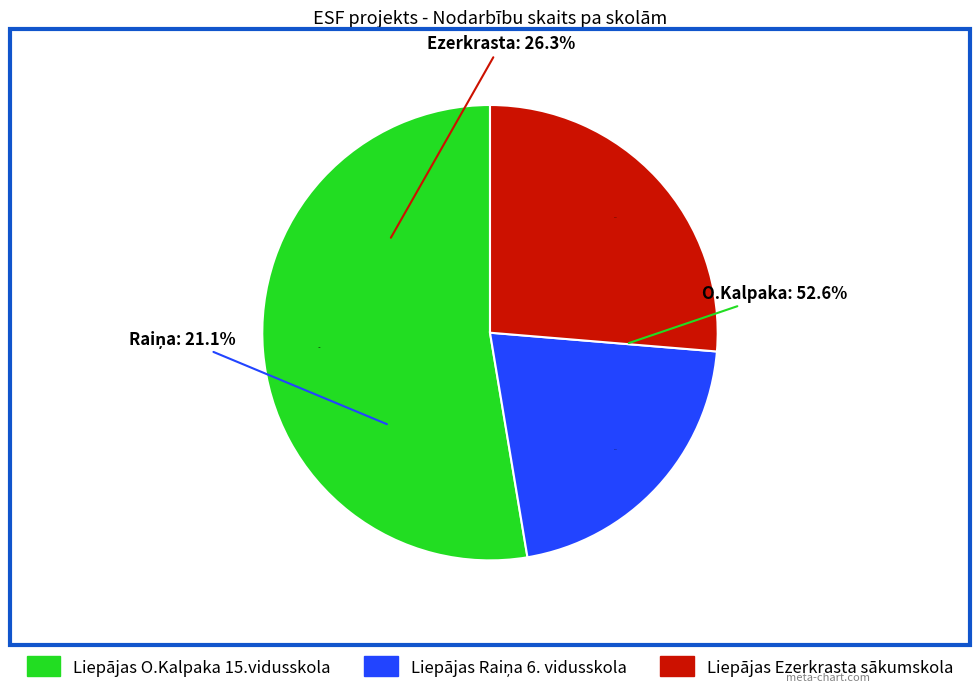

To the nearest percent, what portion does Liepājas Raiņa 6. vidusskola represent?

21%